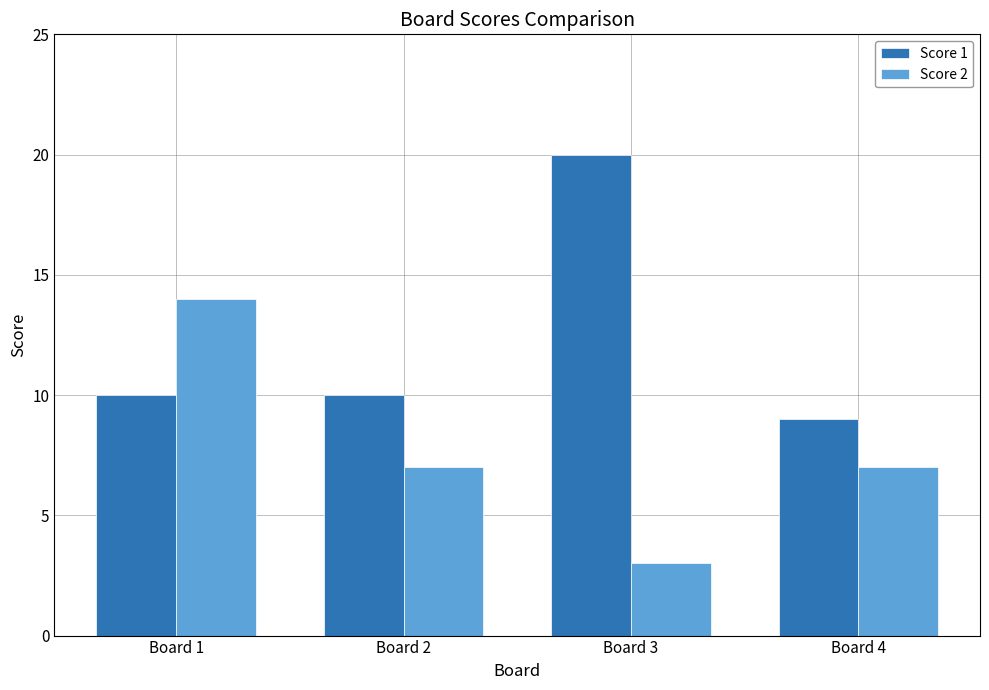

The value of Score 2 at Board 1 is 14. True or false?

True